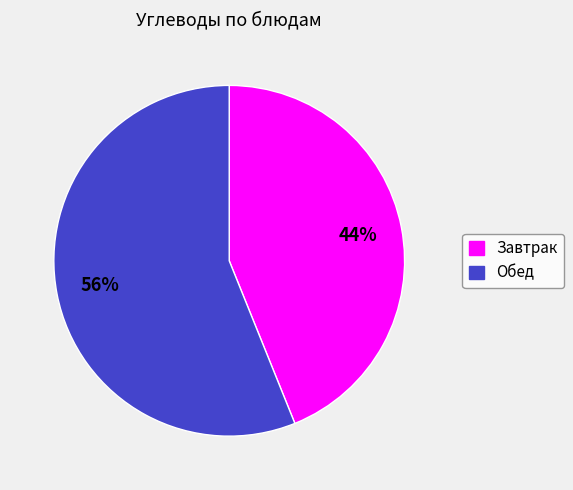

How many slices are in this pie chart?

2